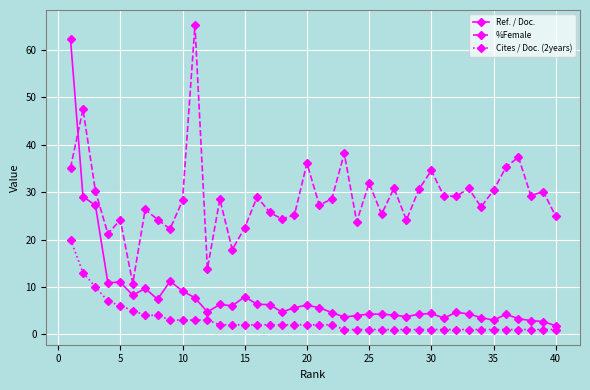

How many lines are shown in the chart?

3